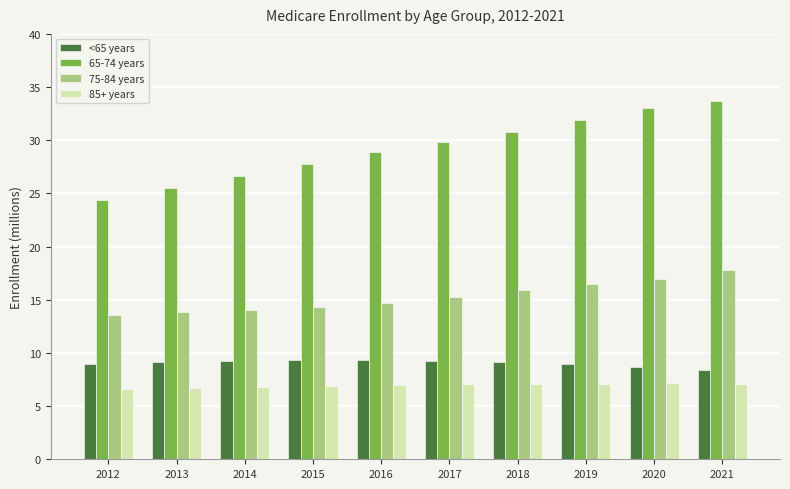

What are all the series names shown in the legend?

<65 years, 65-74 years, 75-84 years, 85+ years